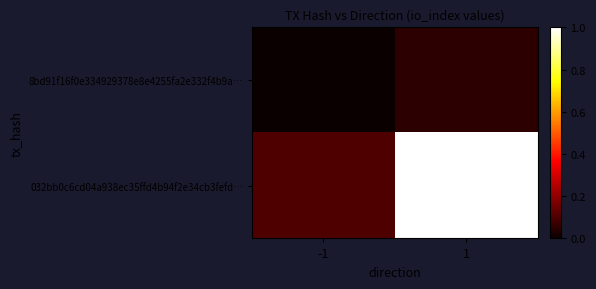

Reading left to right, list all the values displayed in this chart.

8bd91f16f0e334929378e8e4255fa2e332f4b9a…: -1=0.0	1=0.1
032bb0c6cd04a938ec35ffd4b94f2e34cb3fefd…: -1=0.1	1=1.0